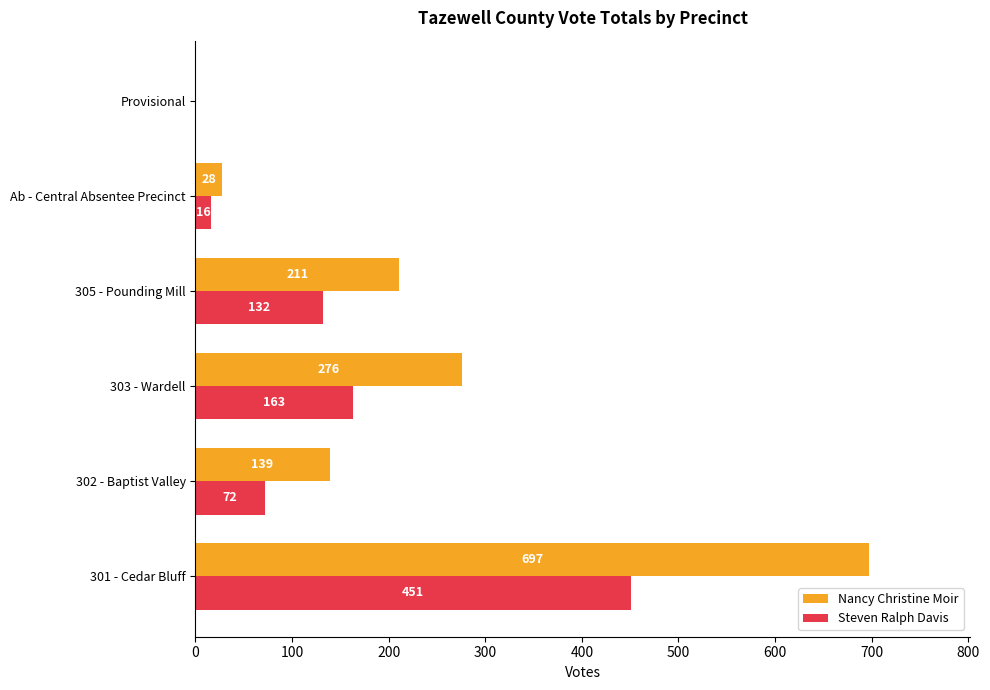

Which series has the largest total across all categories?

Nancy Christine Moir